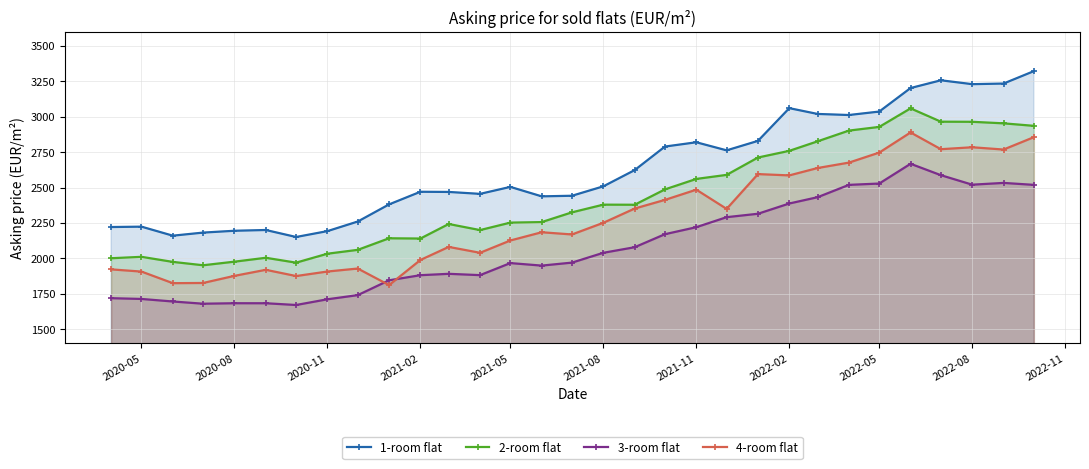

The value of 3-room flat at 2021-05 is 1017.0. True or false?

False